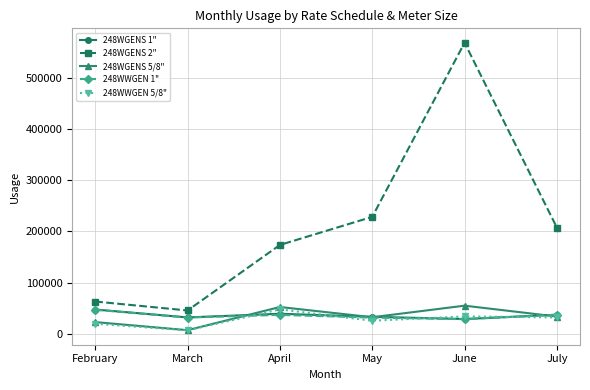

How many categories are shown in the chart?

6